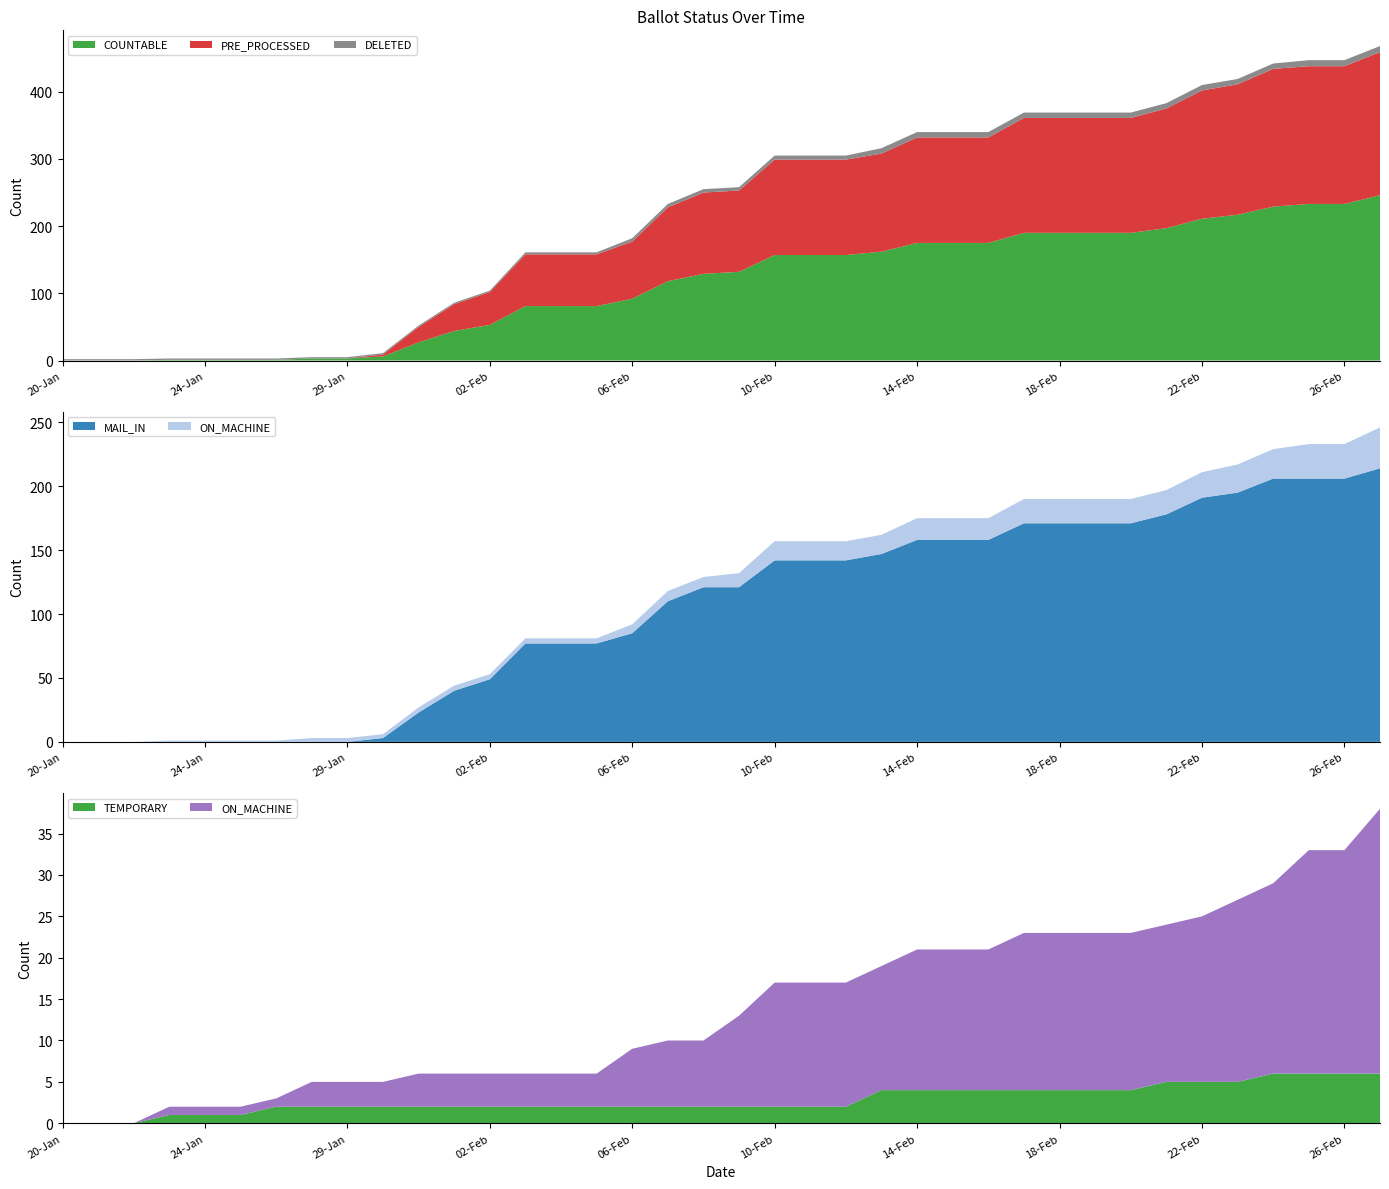

Reading left to right, transcribe all the data shown in this chart.

COUNTABLE: 20-Jan=0	21-Jan=0	22-Jan=0	23-Jan=1	24-Jan=1	25-Jan=1	26-Jan=1	27-Jan=3	29-Jan=3	30-Jan=6	31-Jan=27	01-Feb=44	02-Feb=53	03-Feb=81	04-Feb=81	05-Feb=81	06-Feb=92	07-Feb=118	08-Feb=129	09-Feb=132	10-Feb=157	11-Feb=157	12-Feb=157	13-Feb=162	14-Feb=175	15-Feb=175	16-Feb=175	17-Feb=190	18-Feb=190	19-Feb=190	20-Feb=190	21-Feb=197	22-Feb=211	23-Feb=217	24-Feb=229	25-Feb=233	26-Feb=233	27-Feb=246
PRE_PROCESSED: 20-Jan=0	21-Jan=0	22-Jan=0	23-Jan=0	24-Jan=0	25-Jan=0	26-Jan=0	27-Jan=0	29-Jan=0	30-Jan=3	31-Jan=23	01-Feb=40	02-Feb=49	03-Feb=77	04-Feb=77	05-Feb=77	06-Feb=85	07-Feb=110	08-Feb=121	09-Feb=121	10-Feb=142	11-Feb=142	12-Feb=142	13-Feb=146	14-Feb=157	15-Feb=157	16-Feb=157	17-Feb=171	18-Feb=171	19-Feb=171	20-Feb=171	21-Feb=178	22-Feb=191	23-Feb=194	24-Feb=205	25-Feb=205	26-Feb=205	27-Feb=213
MAIL_IN: 20-Jan=0	21-Jan=0	22-Jan=0	23-Jan=0	24-Jan=0	25-Jan=0	26-Jan=0	27-Jan=0	29-Jan=0	30-Jan=3	31-Jan=23	01-Feb=40	02-Feb=49	03-Feb=77	04-Feb=77	05-Feb=77	06-Feb=85	07-Feb=110	08-Feb=121	09-Feb=121	10-Feb=142	11-Feb=142	12-Feb=142	13-Feb=147	14-Feb=158	15-Feb=158	16-Feb=158	17-Feb=171	18-Feb=171	19-Feb=171	20-Feb=171	21-Feb=178	22-Feb=191	23-Feb=195	24-Feb=206	25-Feb=206	26-Feb=206	27-Feb=214
ON_MACHINE: 20-Jan=0	21-Jan=0	22-Jan=0	23-Jan=1	24-Jan=1	25-Jan=1	26-Jan=1	27-Jan=3	29-Jan=3	30-Jan=3	31-Jan=4	01-Feb=4	02-Feb=4	03-Feb=4	04-Feb=4	05-Feb=4	06-Feb=7	07-Feb=8	08-Feb=8	09-Feb=11	10-Feb=15	11-Feb=15	12-Feb=15	13-Feb=15	14-Feb=17	15-Feb=17	16-Feb=17	17-Feb=19	18-Feb=19	19-Feb=19	20-Feb=19	21-Feb=19	22-Feb=20	23-Feb=22	24-Feb=23	25-Feb=27	26-Feb=27	27-Feb=32
DELETED: 20-Jan=2	21-Jan=2	22-Jan=2	23-Jan=2	24-Jan=2	25-Jan=2	26-Jan=2	27-Jan=2	29-Jan=2	30-Jan=2	31-Jan=2	01-Feb=2	02-Feb=2	03-Feb=3	04-Feb=3	05-Feb=3	06-Feb=5	07-Feb=5	08-Feb=5	09-Feb=5	10-Feb=6	11-Feb=6	12-Feb=6	13-Feb=8	14-Feb=8	15-Feb=8	16-Feb=8	17-Feb=8	18-Feb=8	19-Feb=8	20-Feb=8	21-Feb=8	22-Feb=8	23-Feb=8	24-Feb=8	25-Feb=9	26-Feb=9	27-Feb=9
TEMPORARY: 20-Jan=0	21-Jan=0	22-Jan=0	23-Jan=1	24-Jan=1	25-Jan=1	26-Jan=2	27-Jan=2	29-Jan=2	30-Jan=2	31-Jan=2	01-Feb=2	02-Feb=2	03-Feb=2	04-Feb=2	05-Feb=2	06-Feb=2	07-Feb=2	08-Feb=2	09-Feb=2	10-Feb=2	11-Feb=2	12-Feb=2	13-Feb=4	14-Feb=4	15-Feb=4	16-Feb=4	17-Feb=4	18-Feb=4	19-Feb=4	20-Feb=4	21-Feb=5	22-Feb=5	23-Feb=5	24-Feb=6	25-Feb=6	26-Feb=6	27-Feb=6